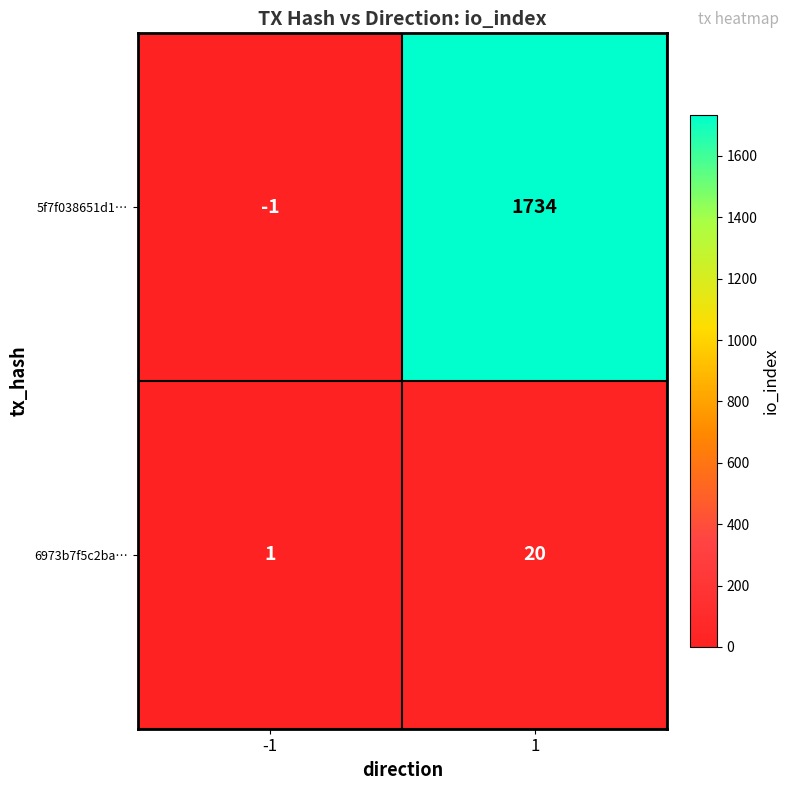

How many values in 5f7f038651d1… are above zero?

1